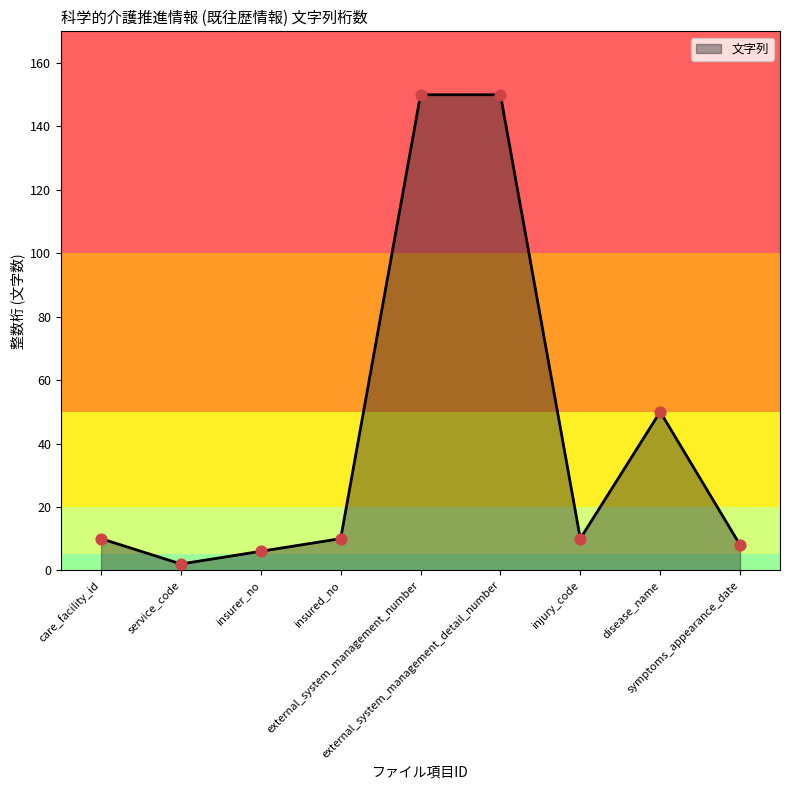

Between symptoms_appearance_date and care_facility_id, which is larger?

care_facility_id